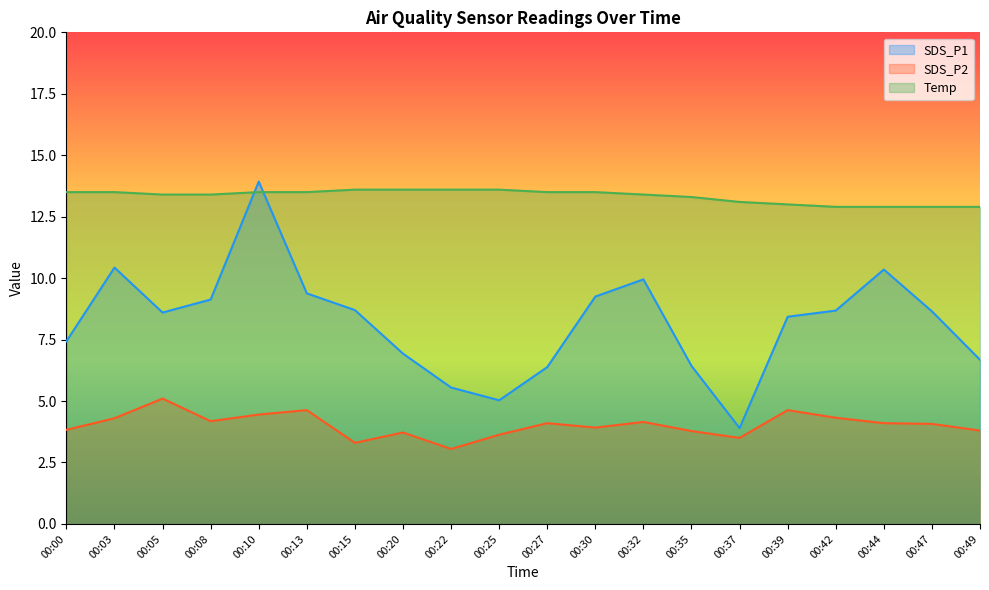

Is it true that SDS_P2 equals 2.1 at 00:03?

False